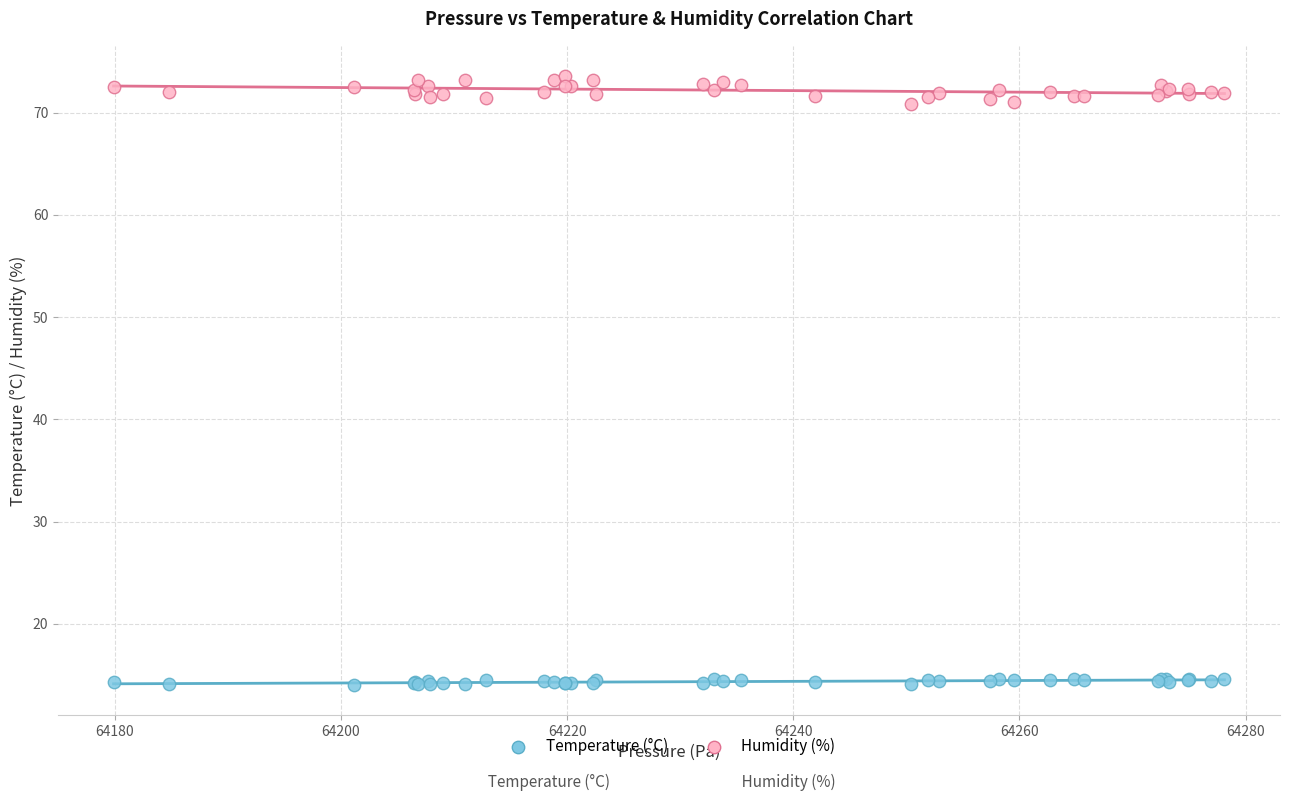

Which series contains the lowest Y value?

Temperature (°C)